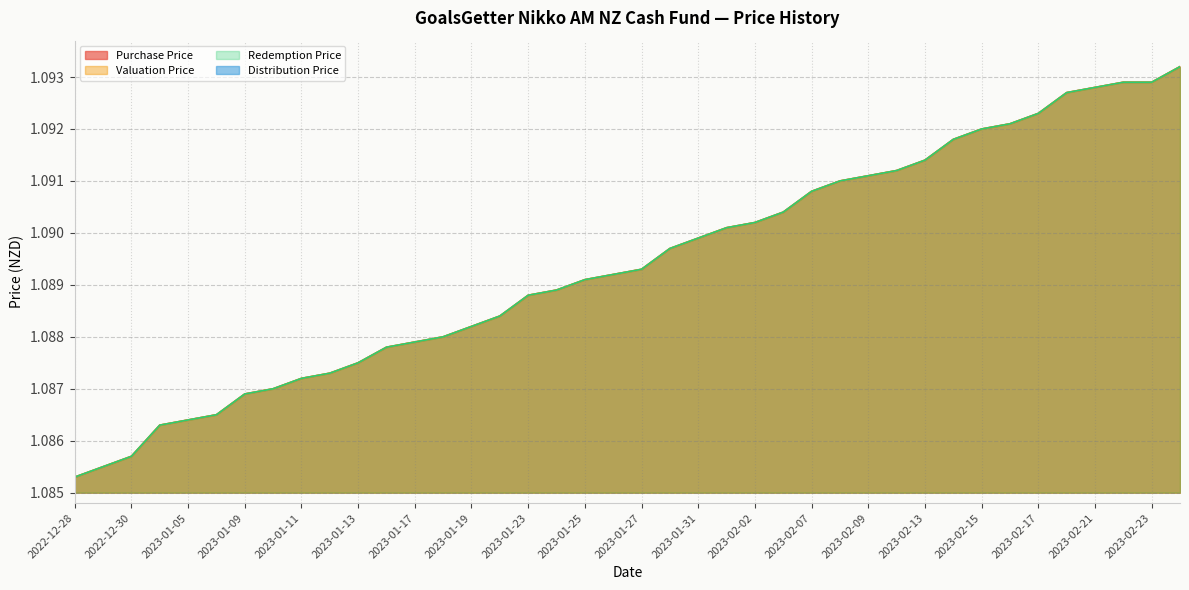

True or false: Purchase Price and Redemption Price intersect in this chart.

False